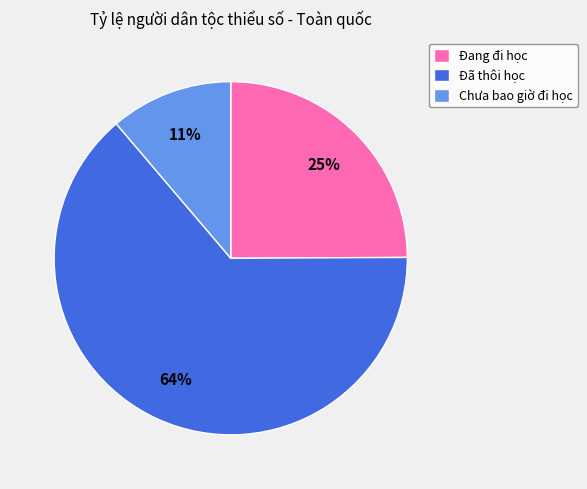

Is it true that Đã thôi học is 64% of the pie?

True